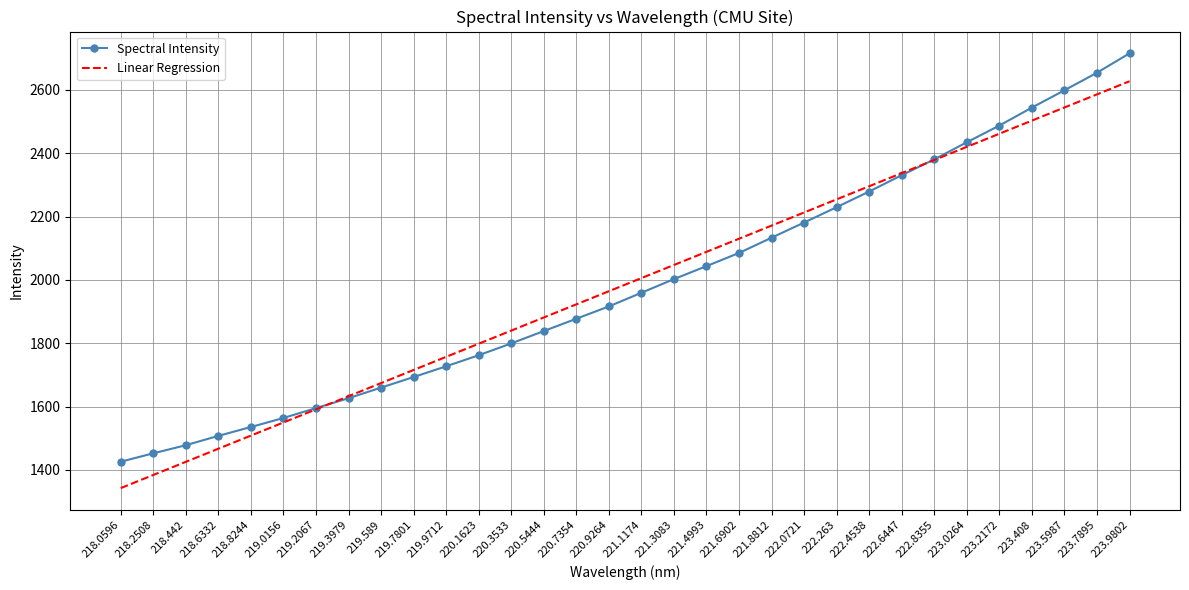

Which series changed the most between 221.1174 and 223.408?

Spectral Intensity